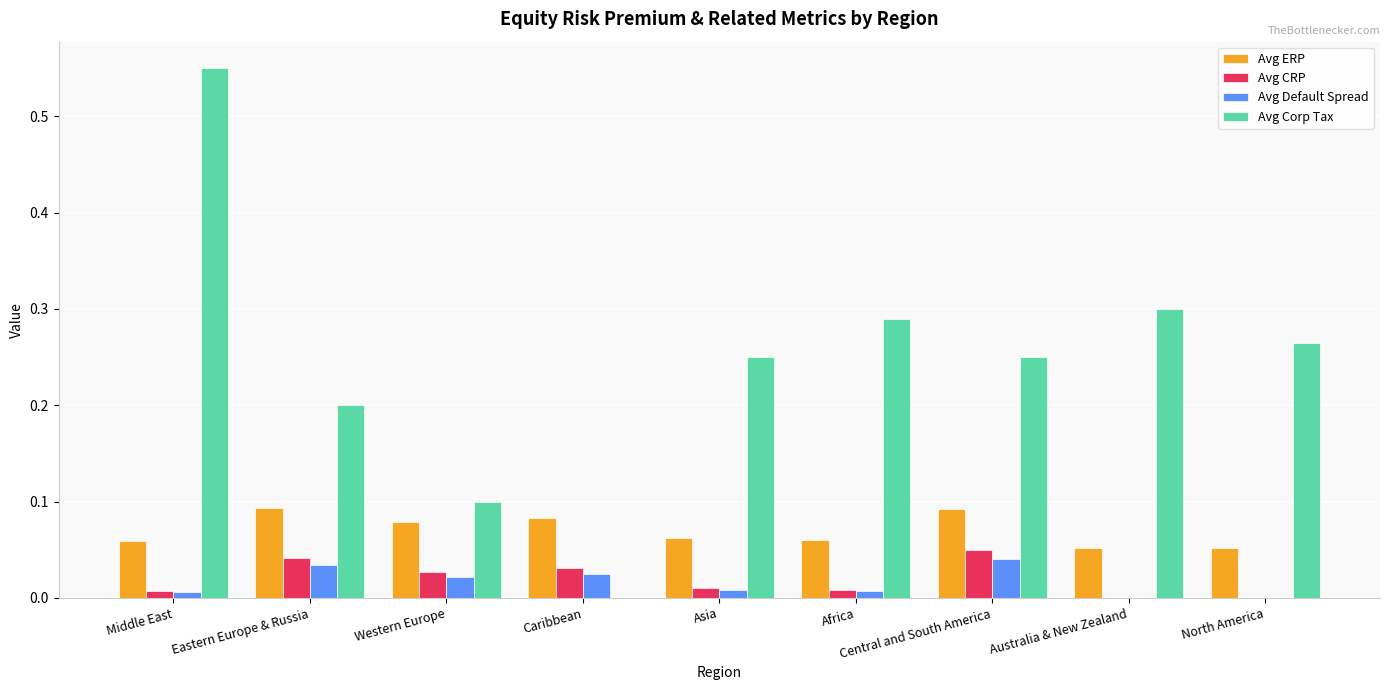

Which series changed the most between Western Europe and Central and South America?

Avg Corp Tax